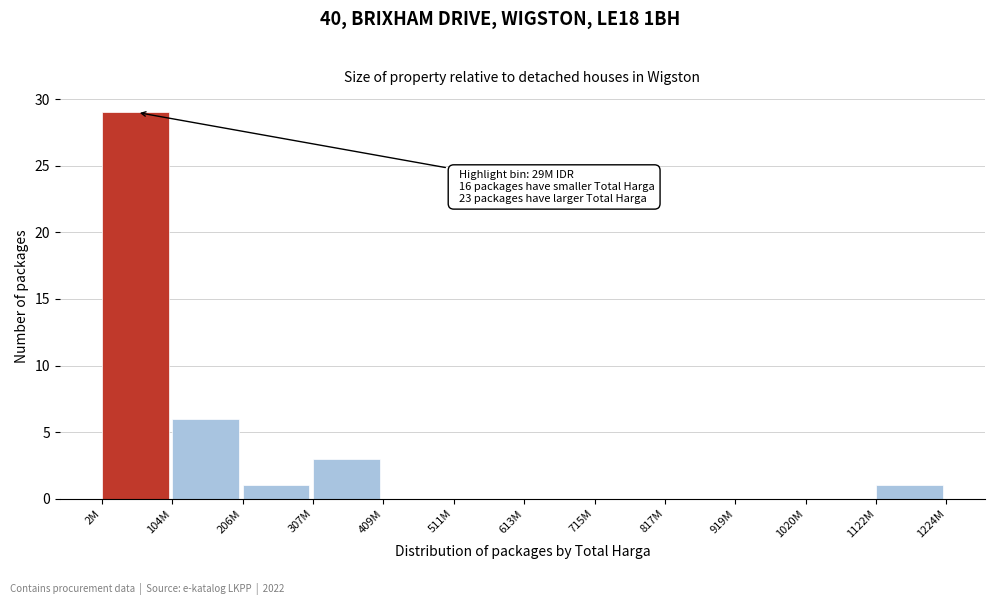

Reading left to right, list all the values displayed in this chart.

2M=29	104M=6	206M=1	307M=3	409M=0	511M=0	613M=0	715M=0	817M=0	919M=0	1020M=0	1122M=1